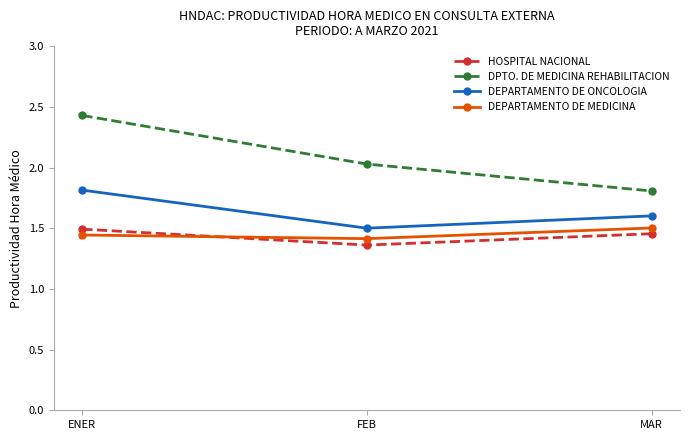

At which label is DPTO. DE MEDICINA REHABILITACION closest to 2?

FEB